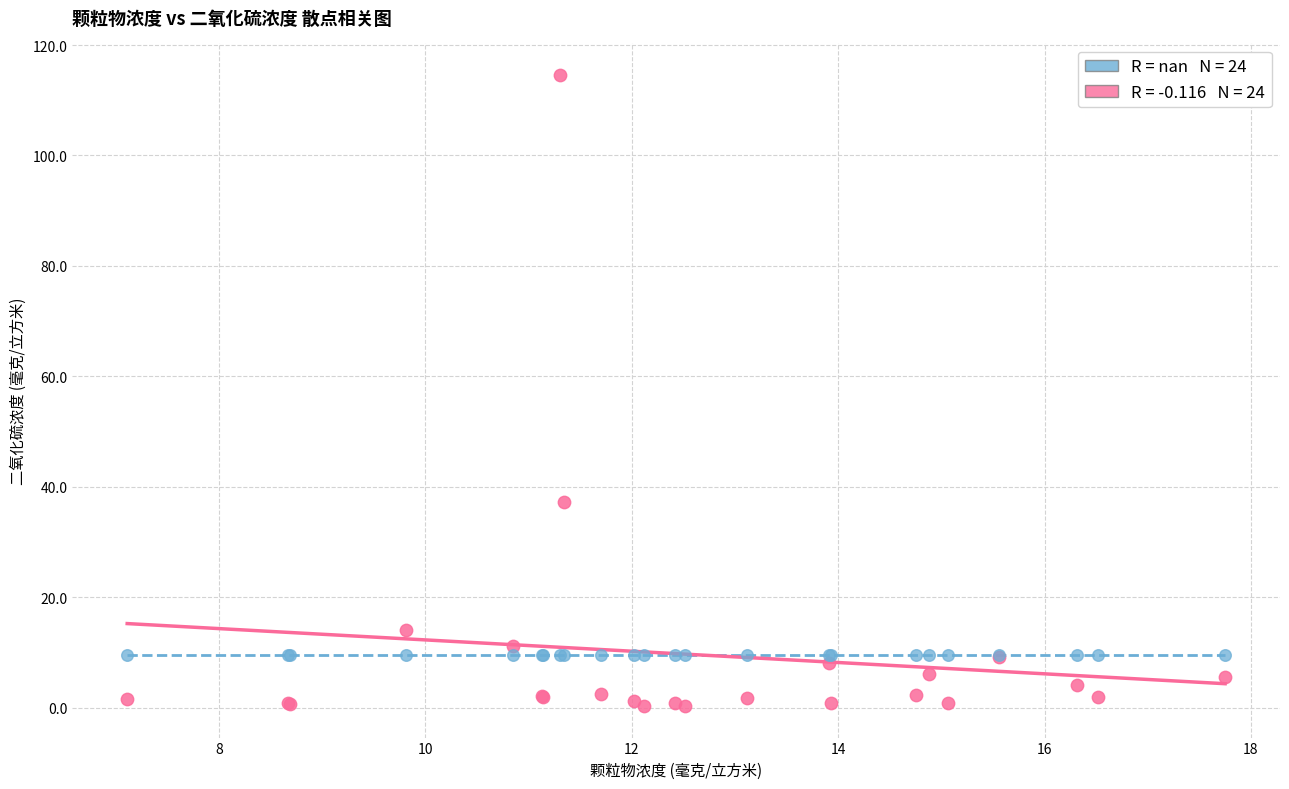

Across all series, what Y value is closest to 57?

37.3